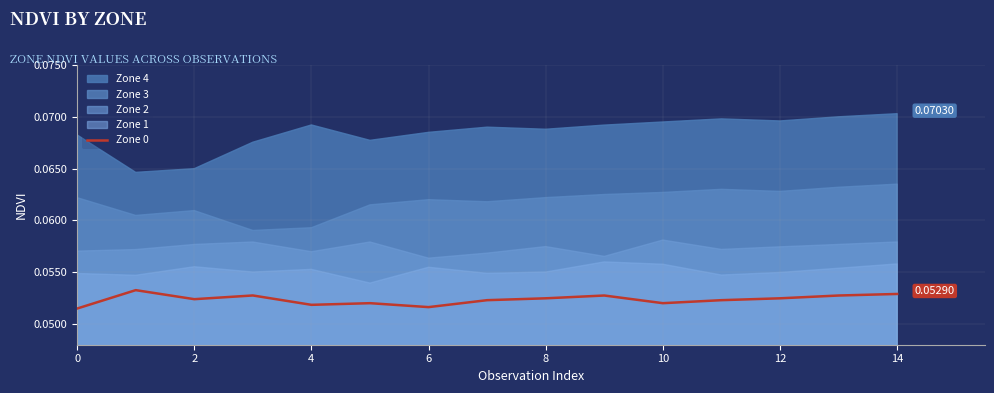

How many points are higher than both their immediate neighbors (excluding endpoints)?

4